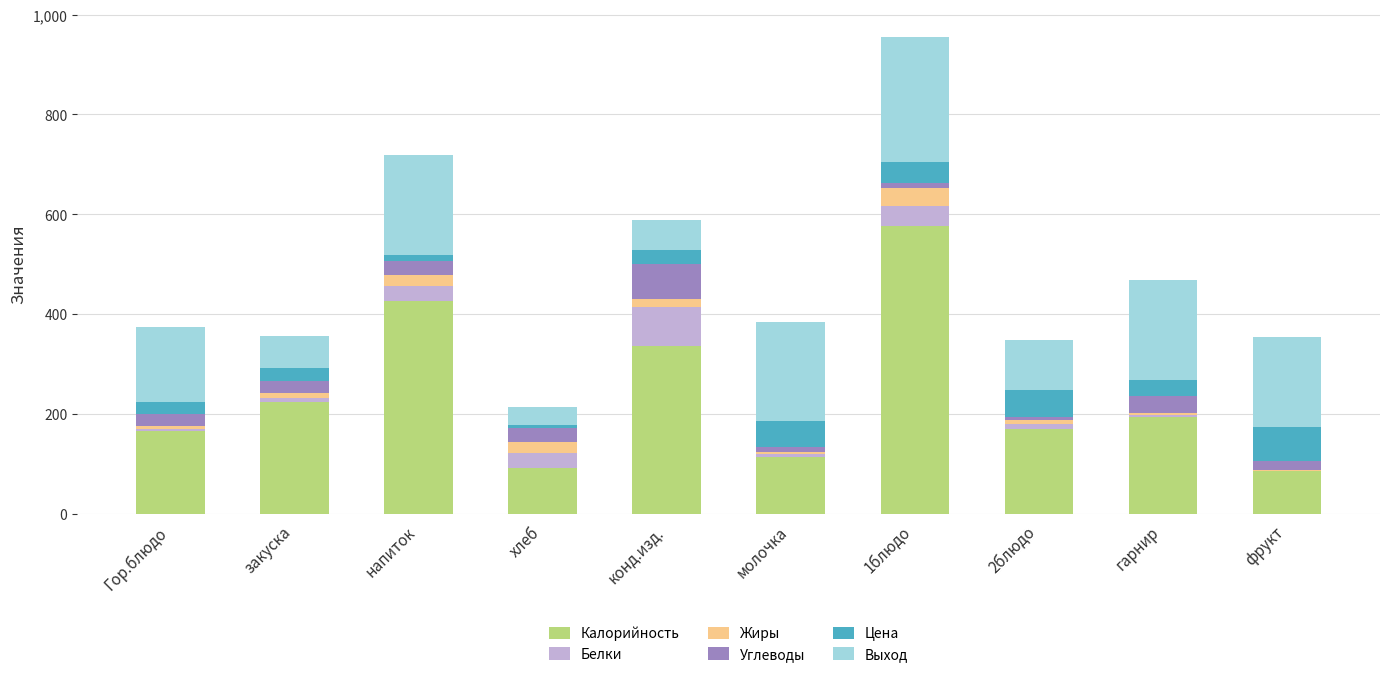

What is the maximum value for Калорийность?

577.0